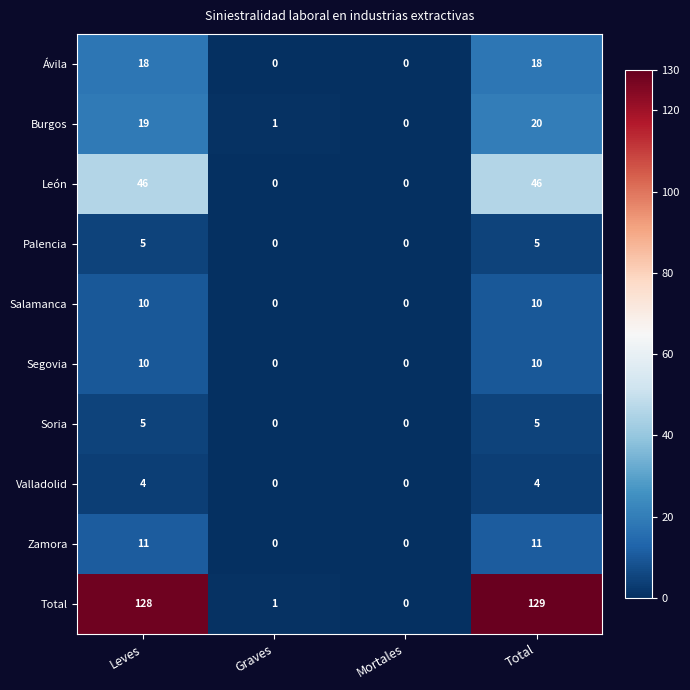

What is the sum of the Total values at Mortales and Total?

129